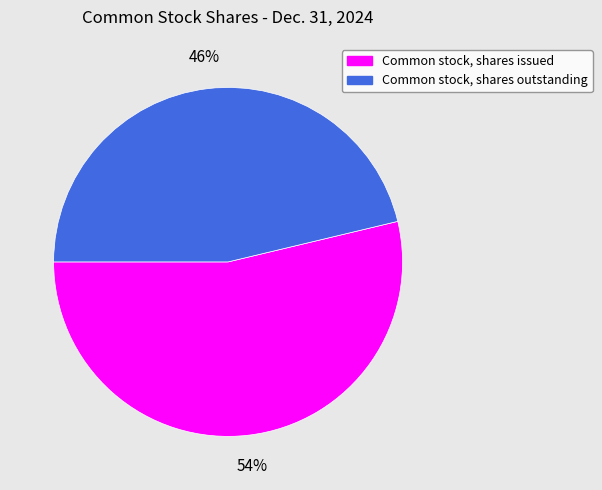

Is there a majority slice in this chart?

Yes